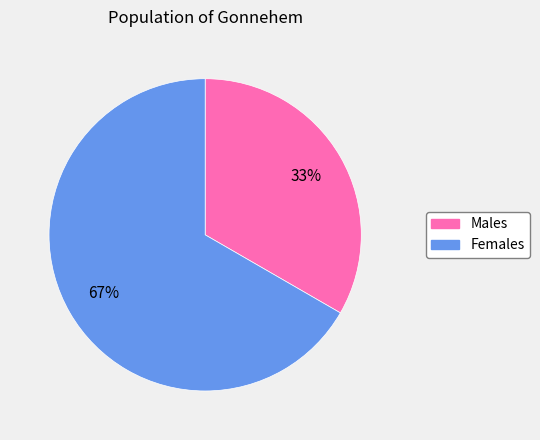

To the nearest percent, what is the average slice percentage?

50%